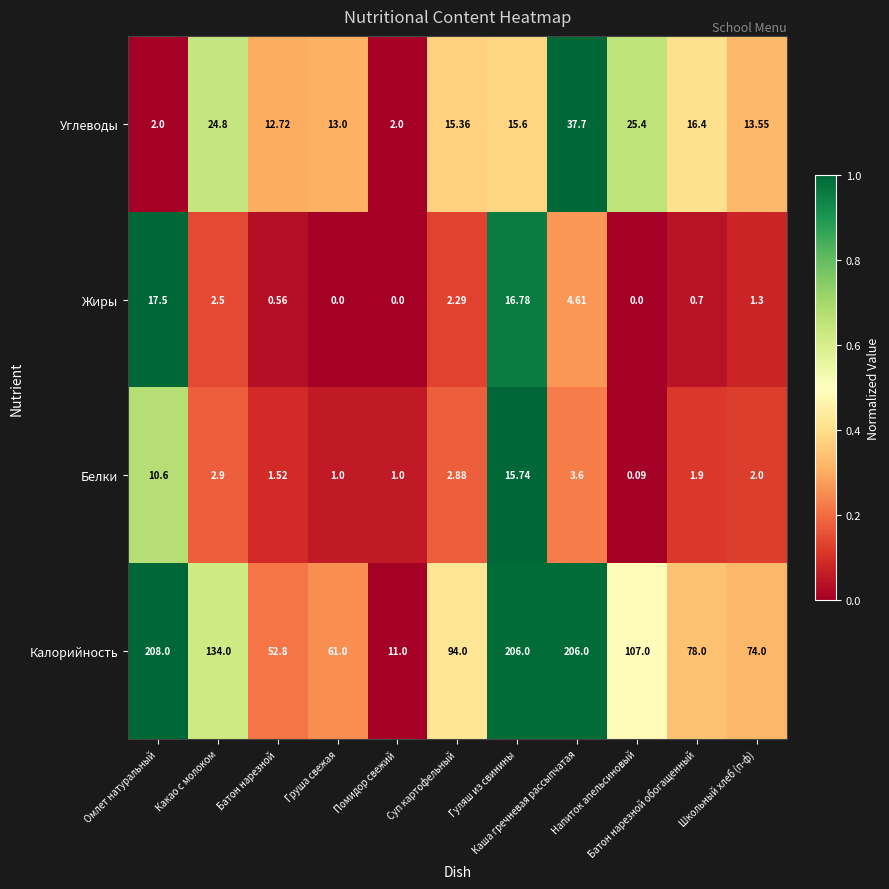

How many distinct data groups are displayed?

4